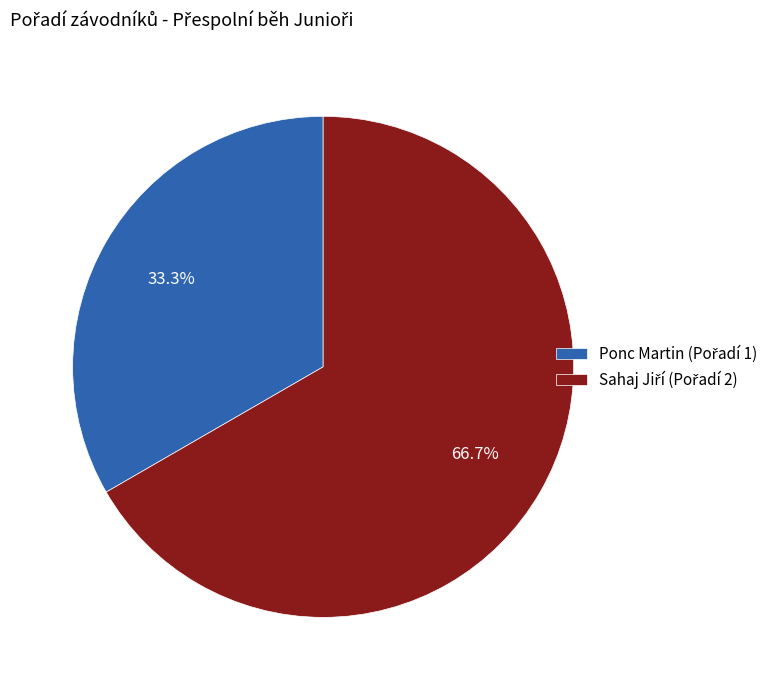

Does any single category account for the majority?

Yes